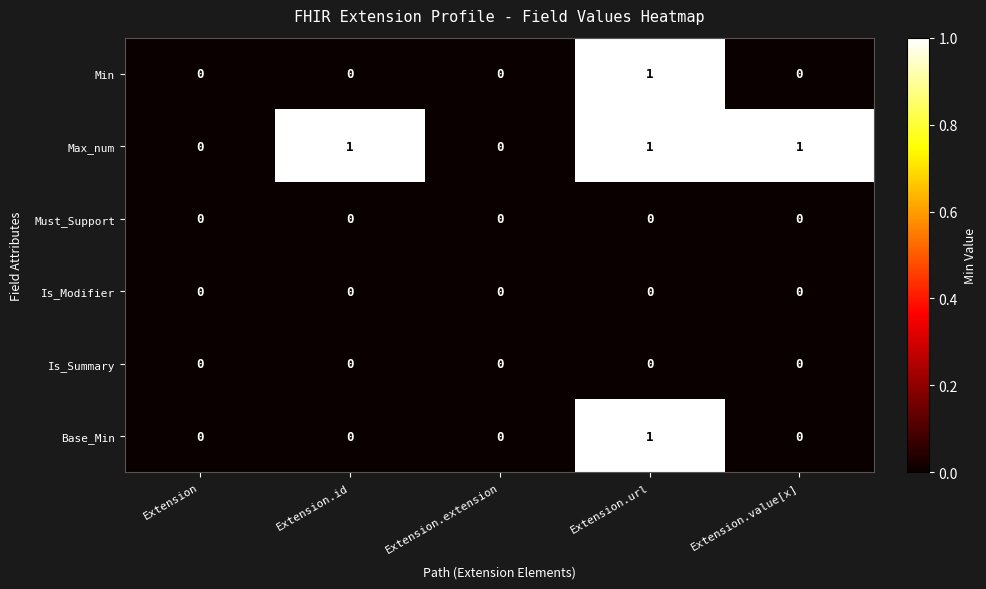

What is the difference between the highest and lowest values at Extension.value[x]?

1